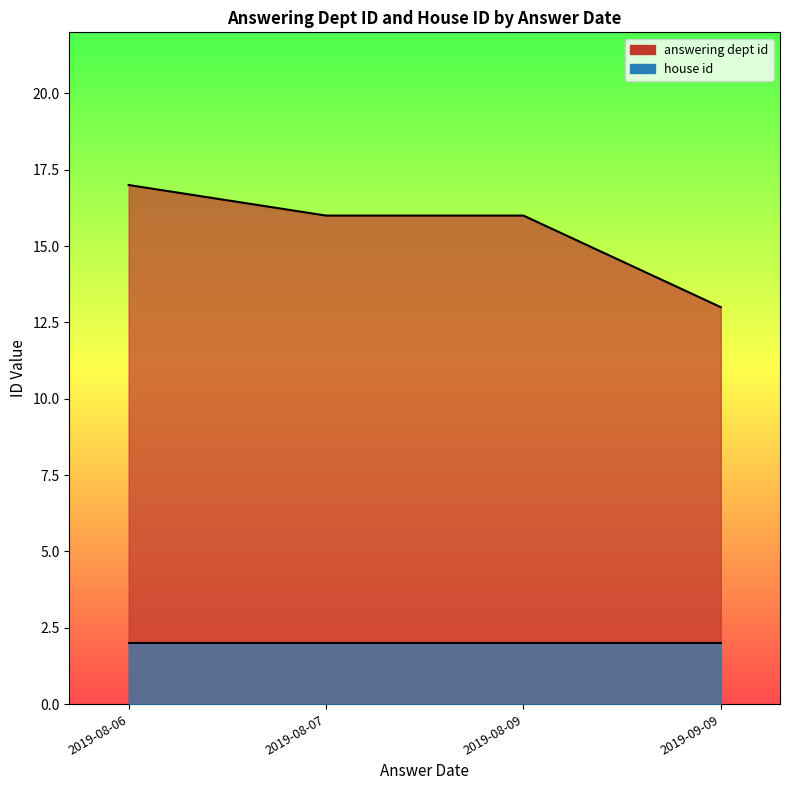

Between 2019-08-06 and 2019-09-09, which series saw the biggest shift?

answering dept id